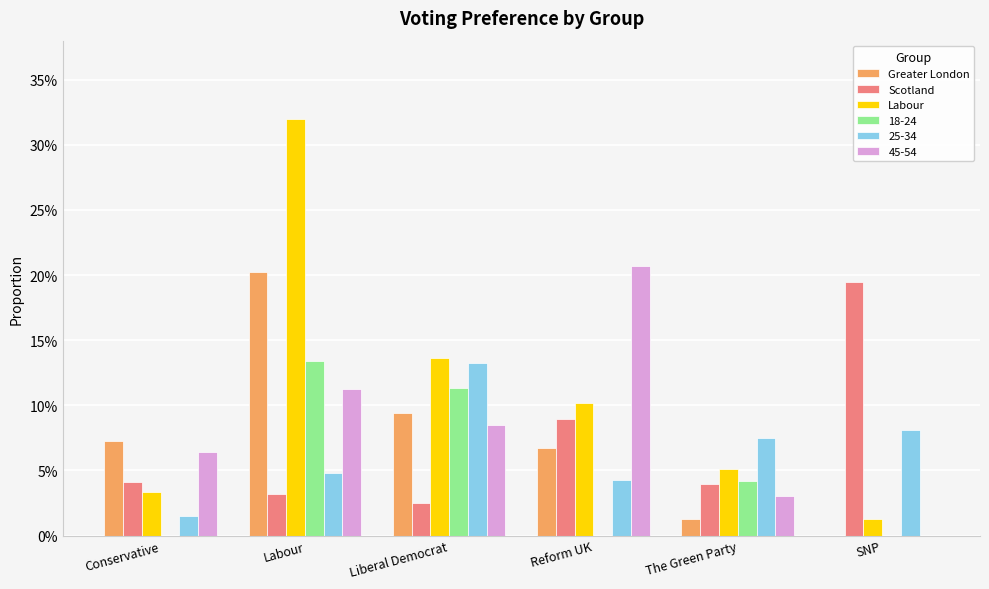

What is the average value of the Scotland series?

0.1